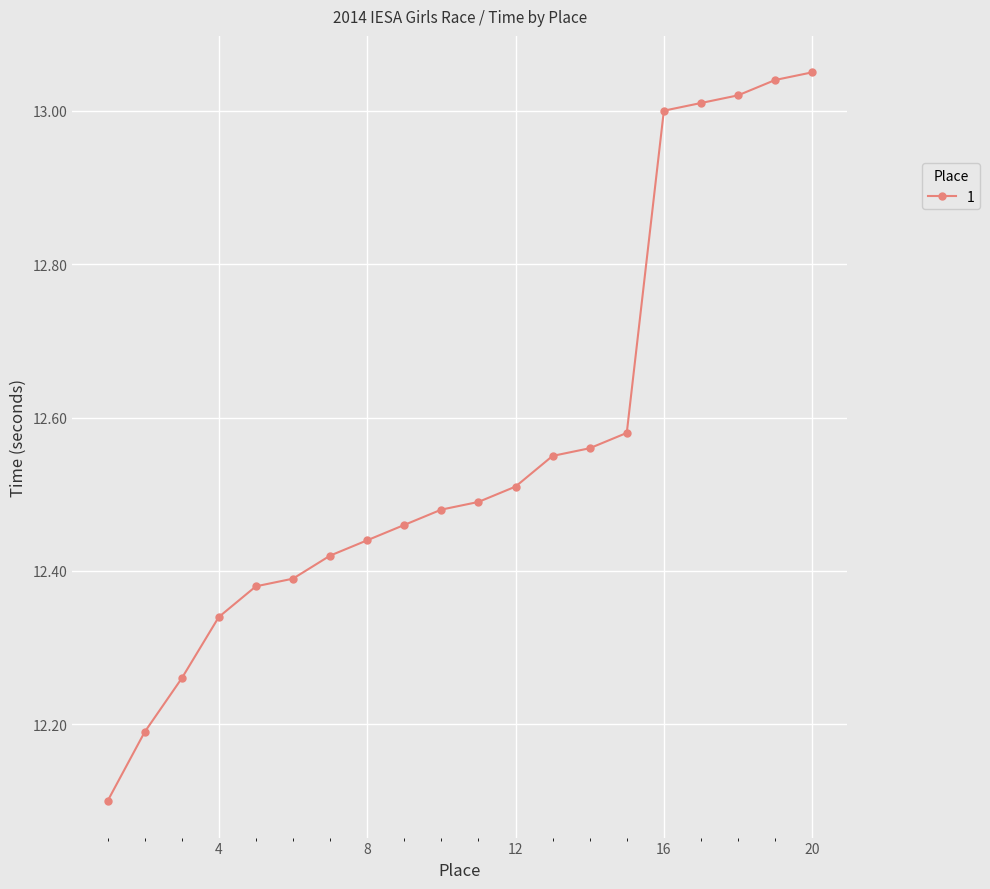

What is the sum of all values?

251.3